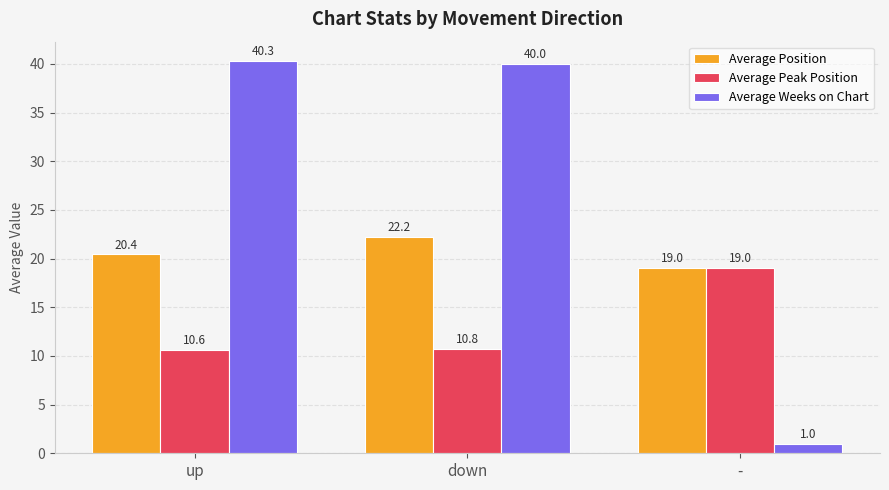

How many data points in Average Position are above 20?

2